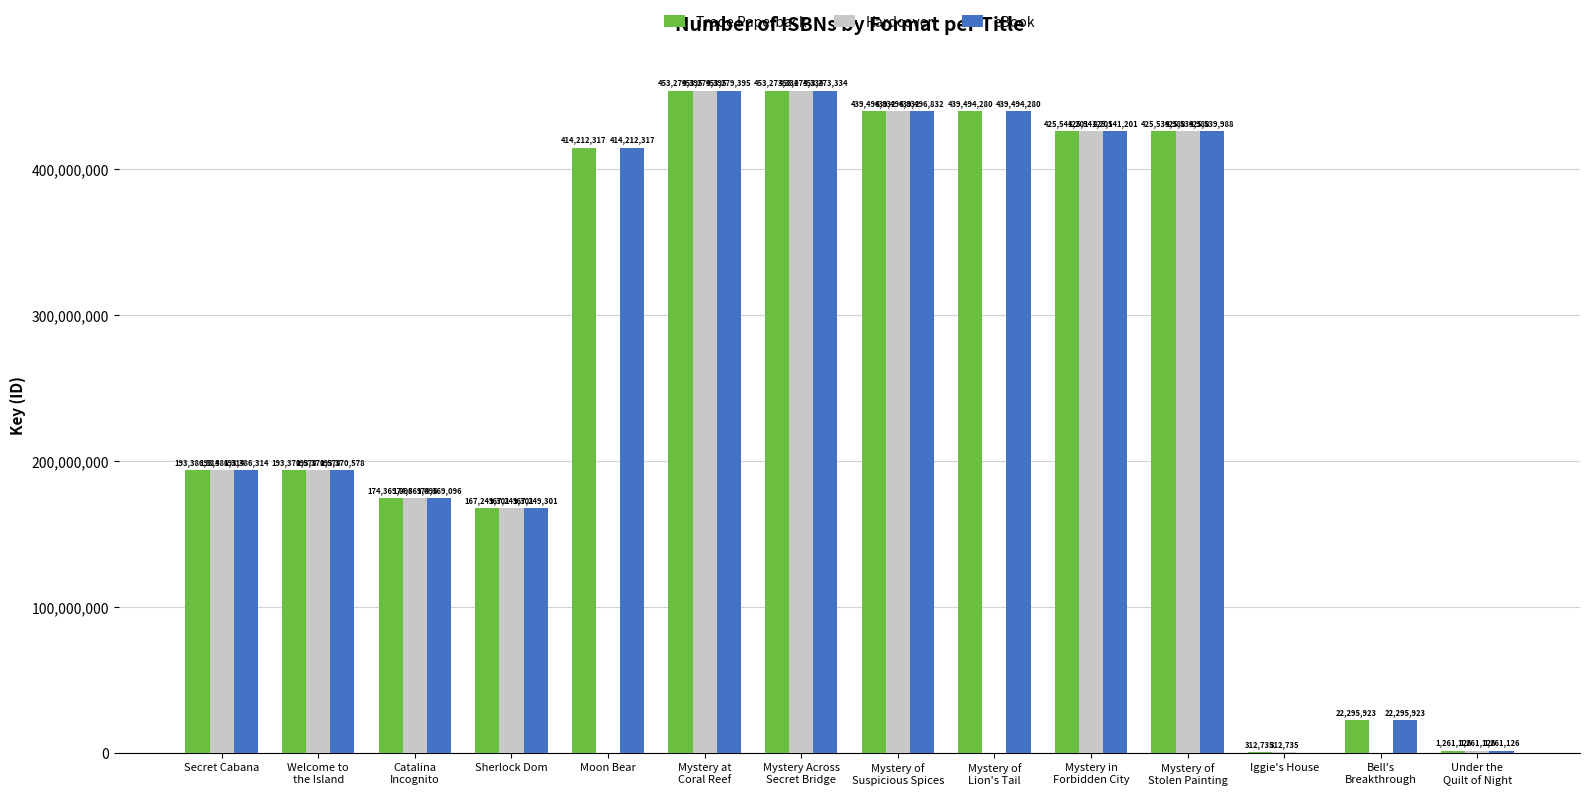

Where is Hardcover nearest to the value 226639697?

Secret Cabana